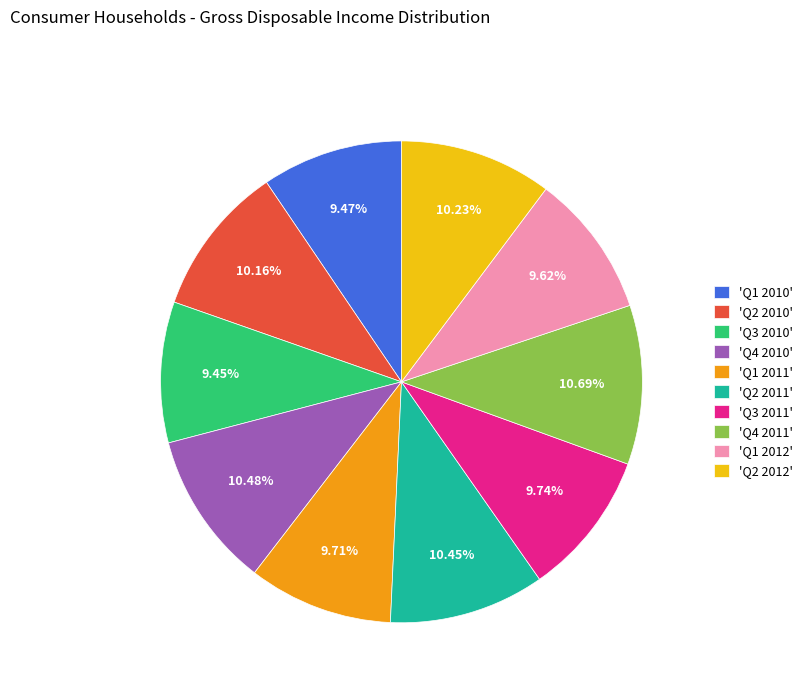

Does any single category account for the majority?

No